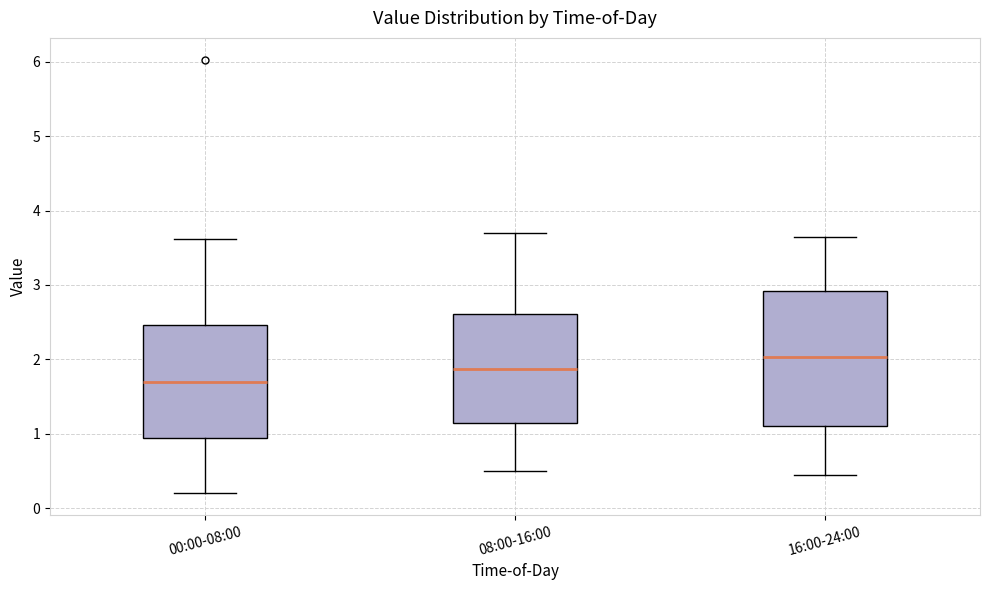

Reading left to right, read every box against the y-axis: the position of its median line, the range the box covers, and the ends of its whiskers. The values are not printed on the chart, so give them approximately, as read against the axis.

00:00-08:00: median 1.7, box 0.9 to 2.5, whiskers 0.2 to 3.6
08:00-16:00: median 1.9, box 1.1 to 2.6, whiskers 0.5 to 3.7
16:00-24:00: median 2.0, box 1.1 to 2.9, whiskers 0.5 to 3.7